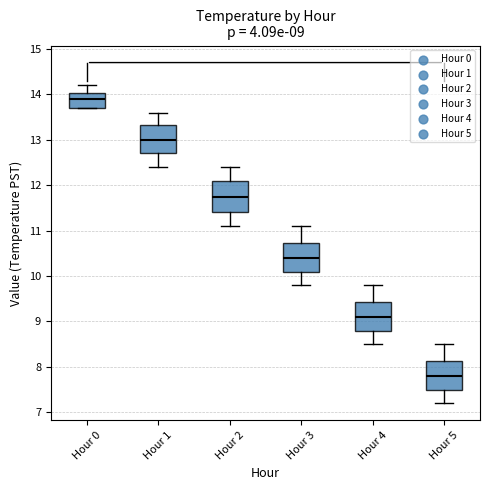

Which box's median line is the lowest?

Hour 5